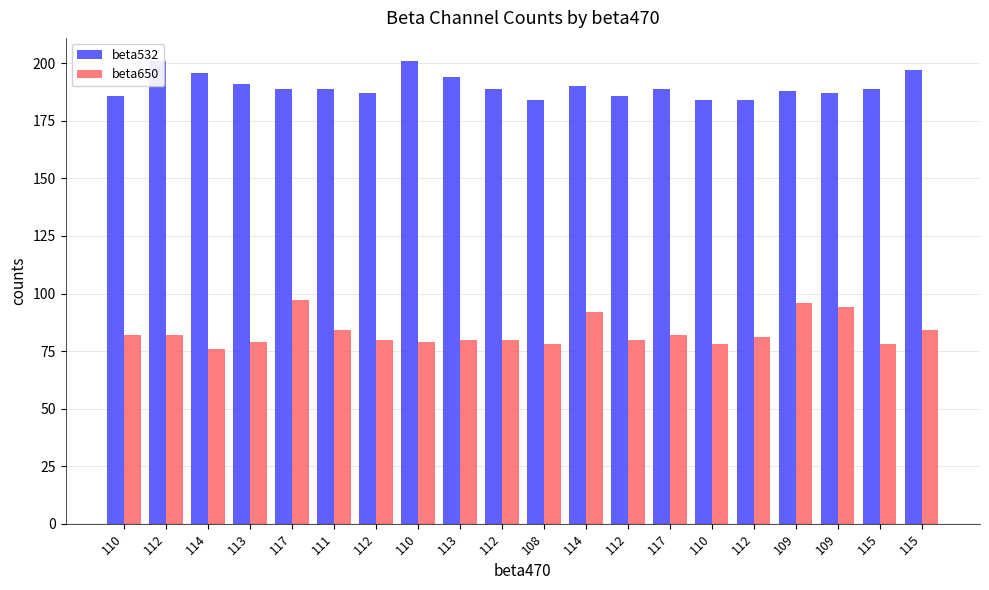

Reading right to left, extract all data points from this chart.

beta532: 115=197	115=189	109=187	109=188	112=184	110=184	117=189	112=186	114=190	108=184	112=189	113=194	110=201	112=187	111=189	117=189	113=191	114=196	112=201	110=186
beta650: 115=84	115=78	109=94	109=96	112=81	110=78	117=82	112=80	114=92	108=78	112=80	113=80	110=79	112=80	111=84	117=97	113=79	114=76	112=82	110=82